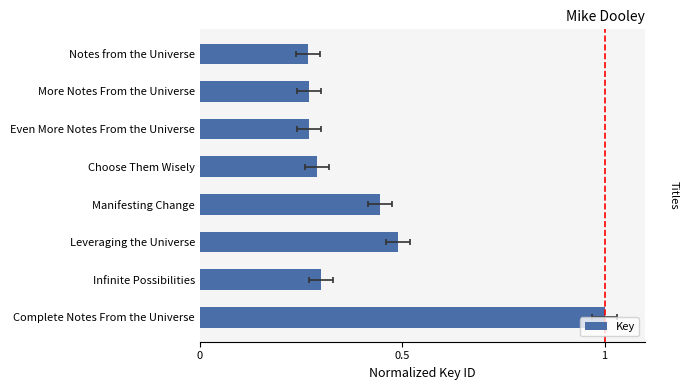

What is the sum of all values?

3.3